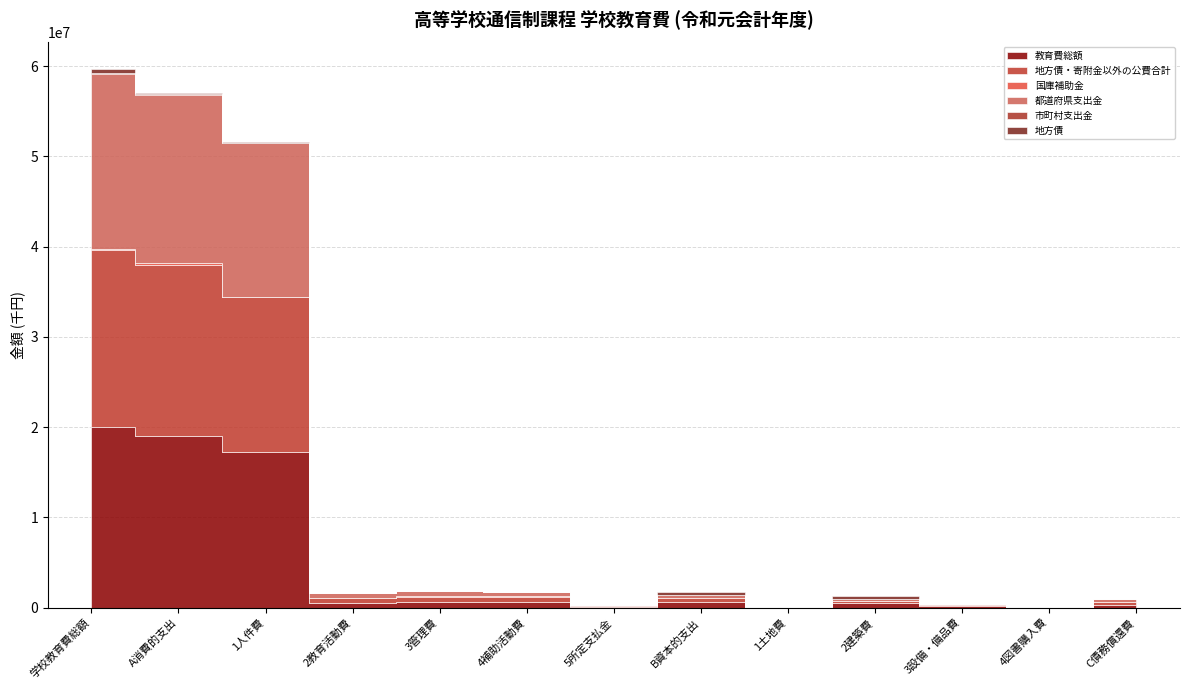

What is the difference between the maximum and minimum values in the 地方債 series?

404403